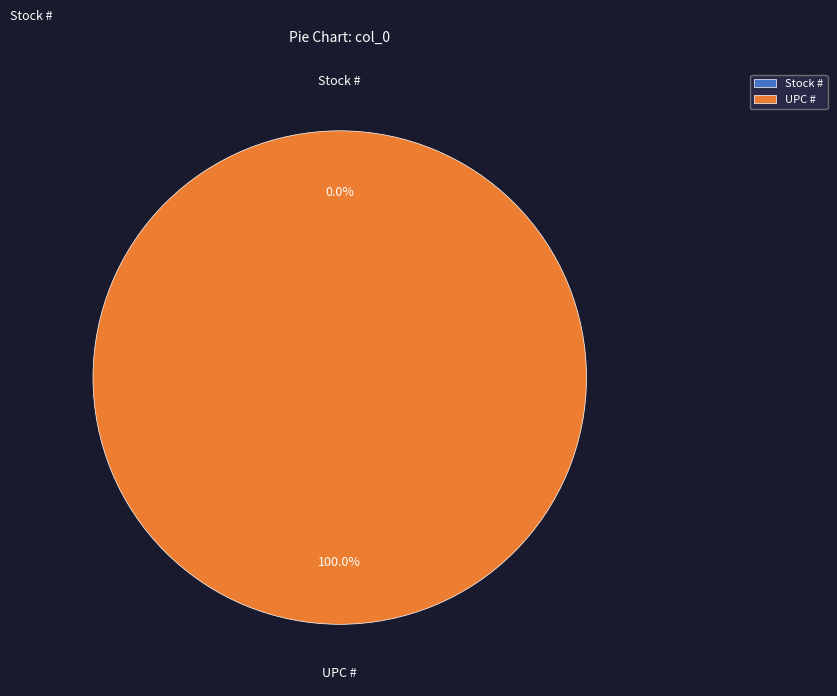

Which slice is the largest?

UPC #